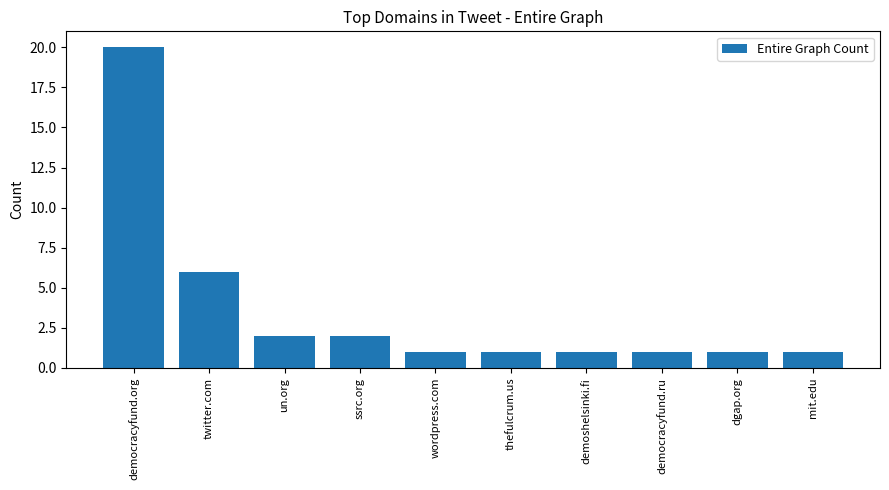

At which label is the value closest to 10?

twitter.com